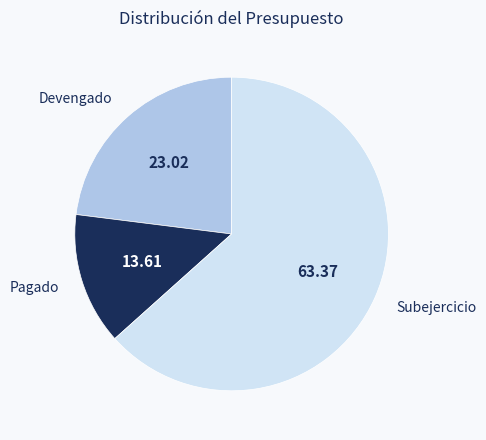

How many slices are in this pie chart?

3